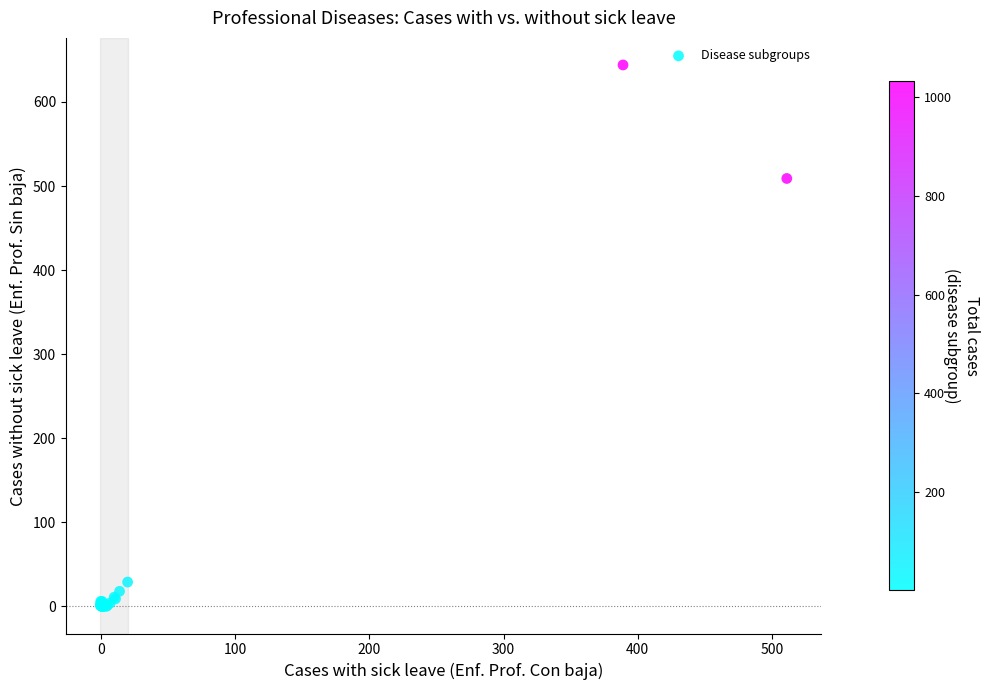

What Y value in the scatter plot is closest to 322?

509